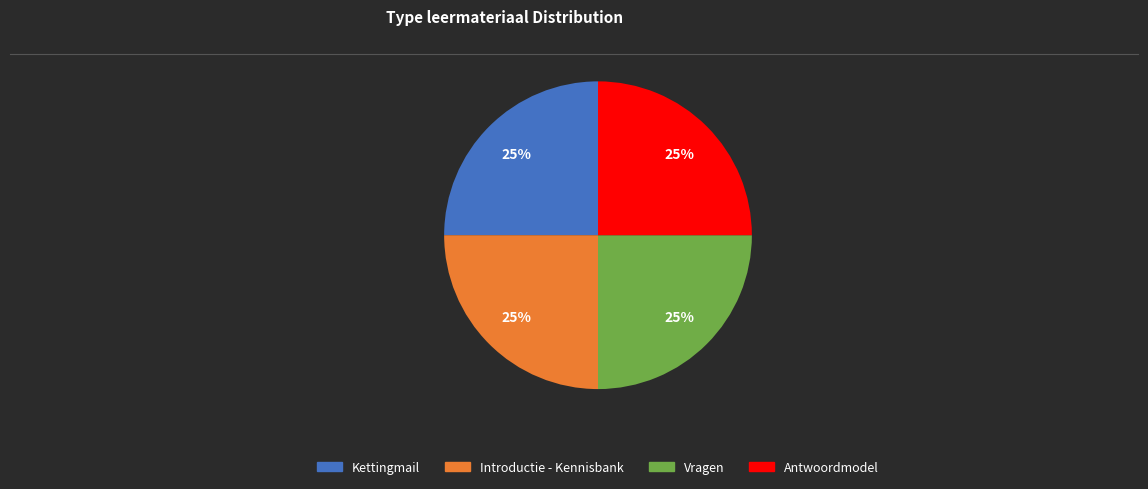

The Introductie - Kennisbank slice represents 31% of the pie. True or false?

False